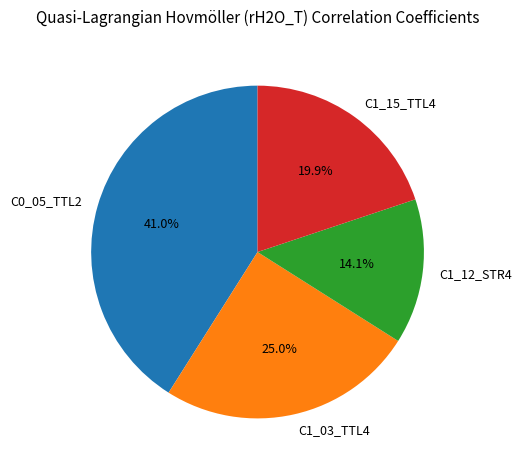

Does C1_15_TTL4 account for over 50% of the chart?

No